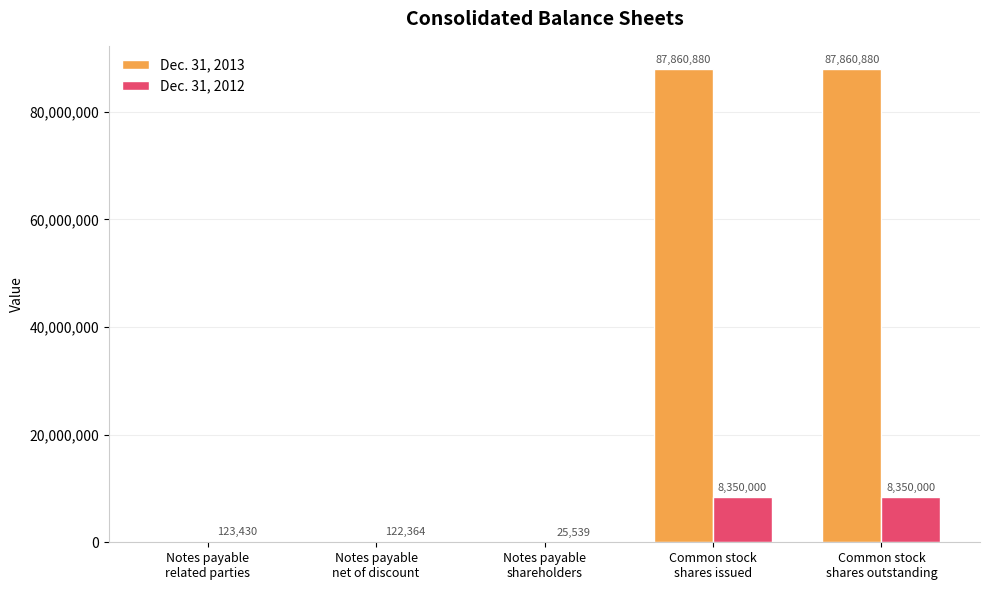

Count the Dec. 31, 2013 values in the range 0 to 87860880.

5